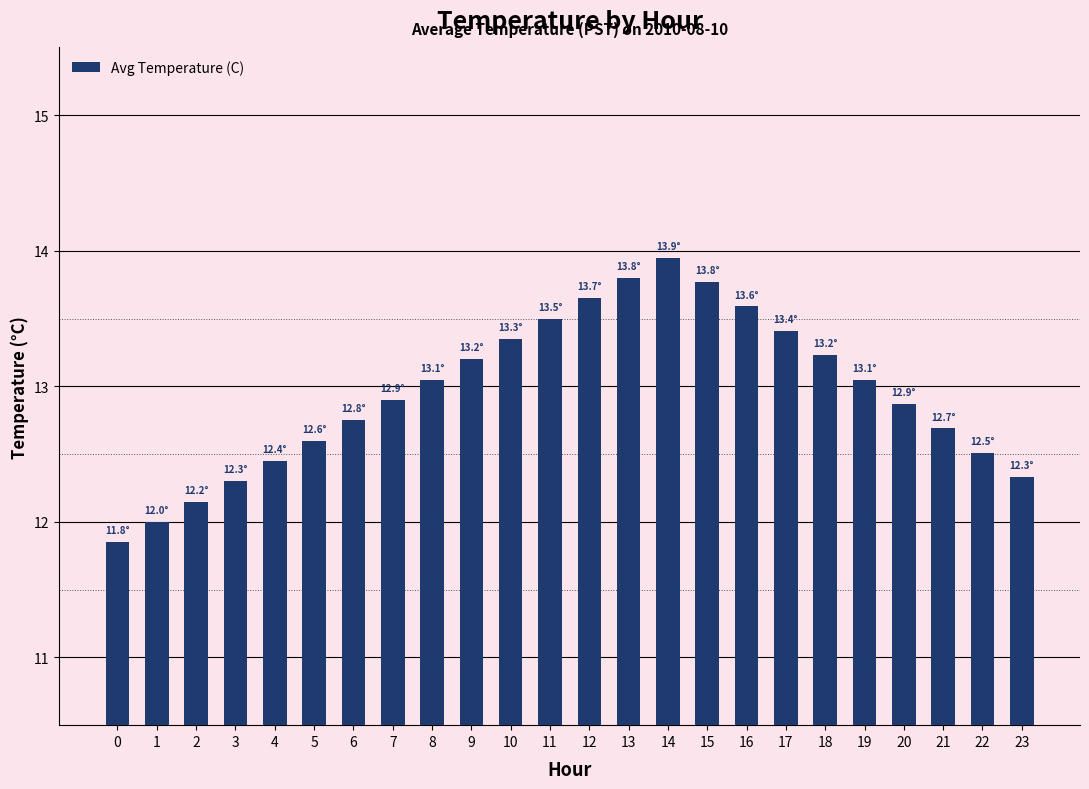

True or false: the data shows 6.9 at 19.

False